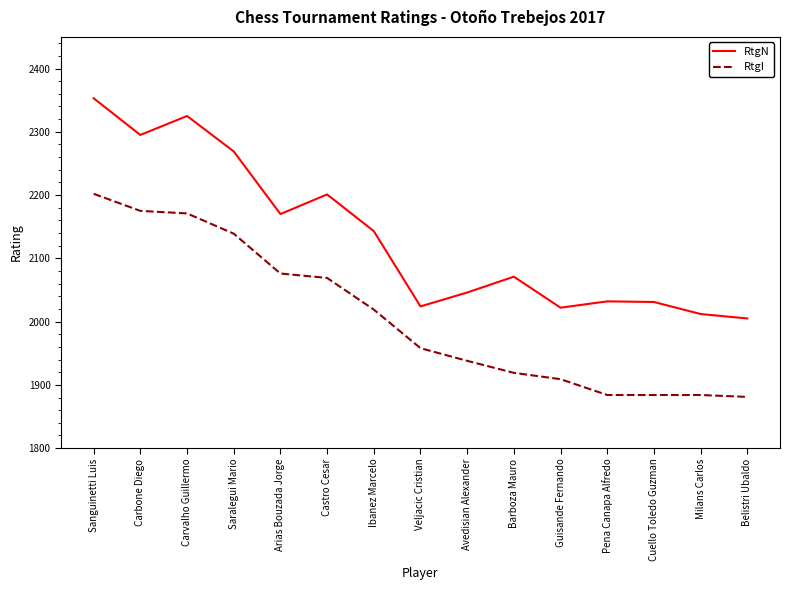

At how many categories does at least one series exceed 2213?

4